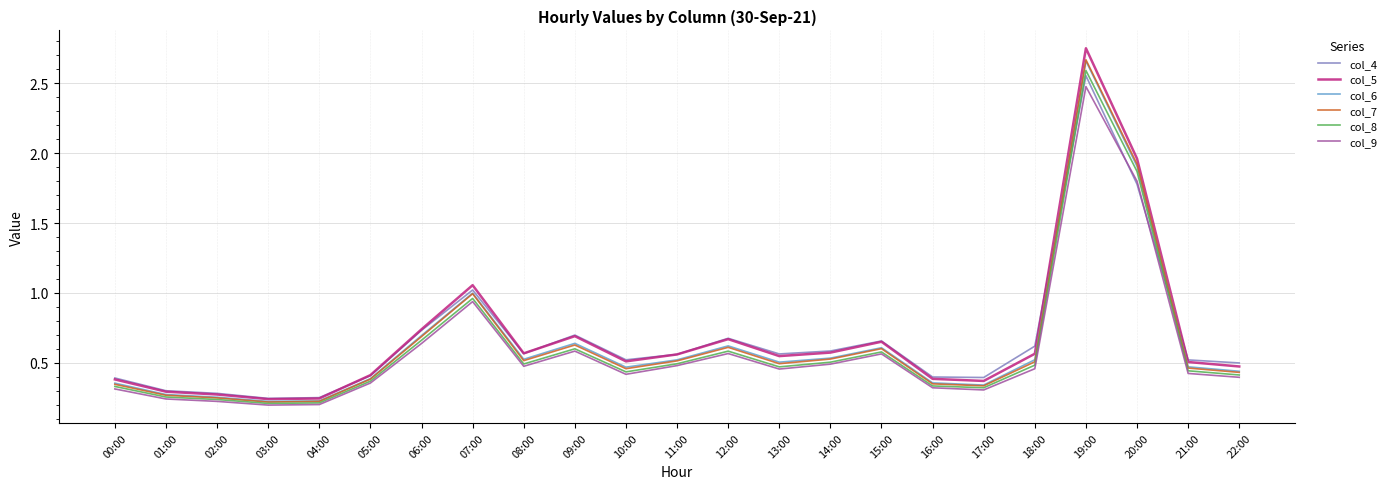

What is the difference between the maximum and minimum values in the col_8 series?

2.4